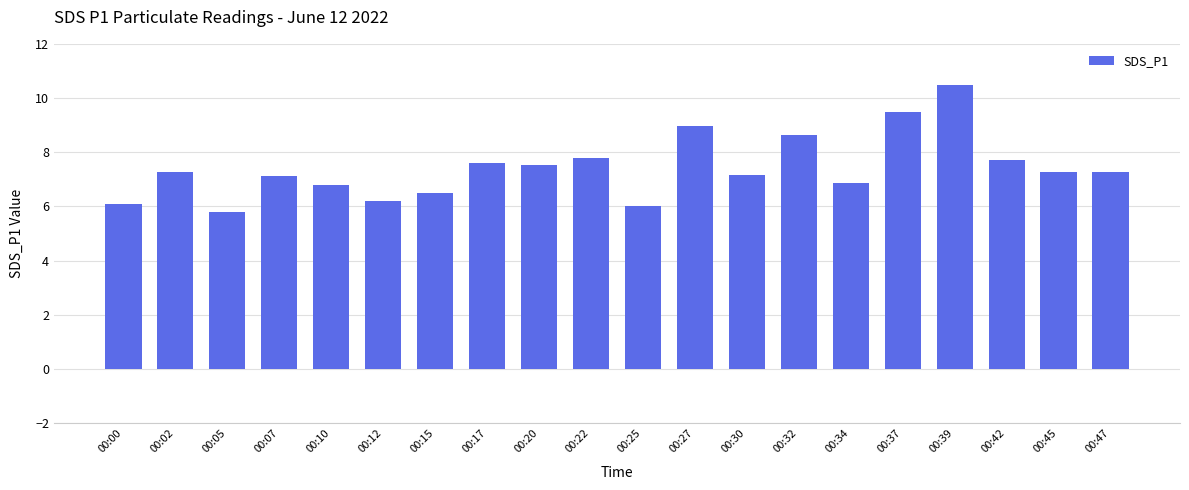

What is the value of the 18th bar from the left?

7.7